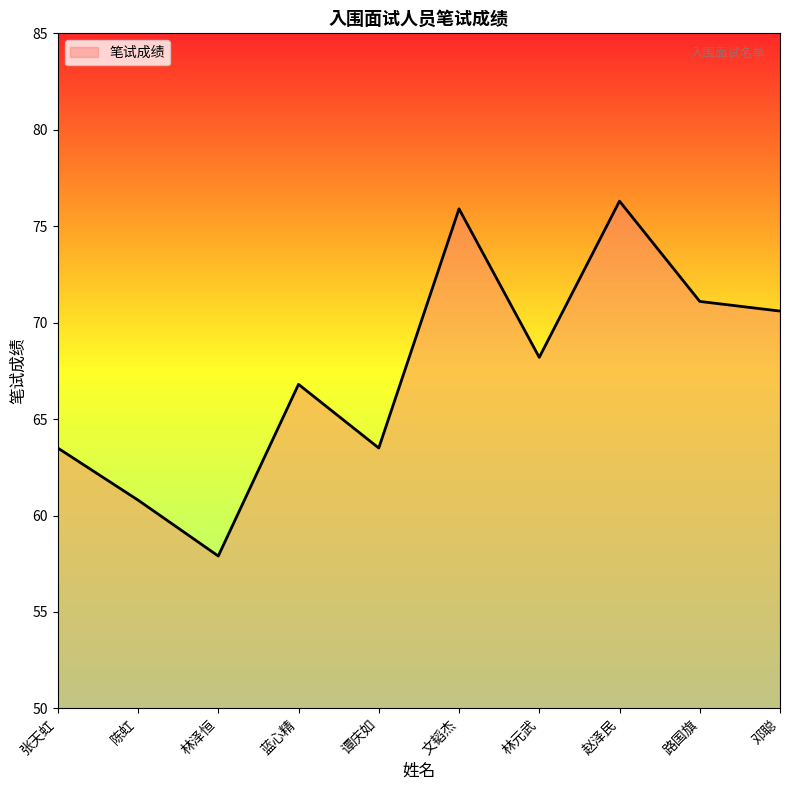

What position from the right is 张天虹?

10